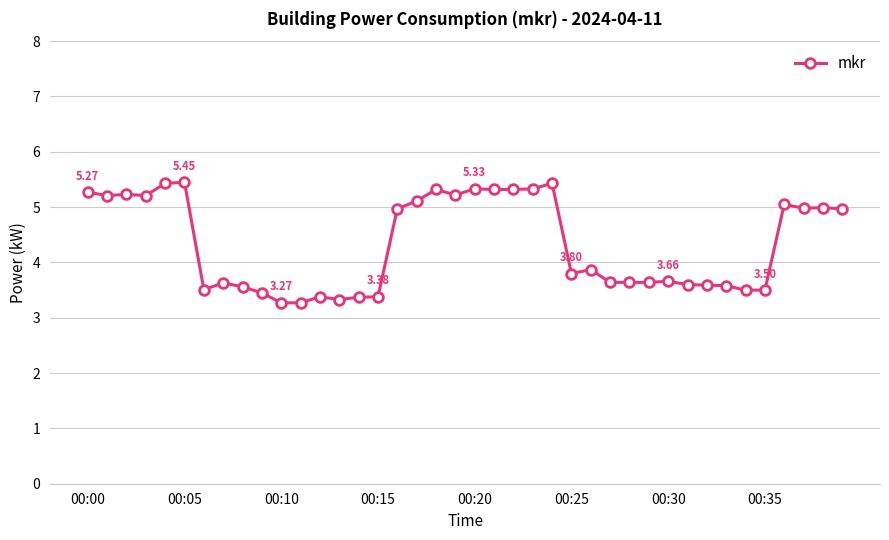

Count the number of data series in this chart.

1